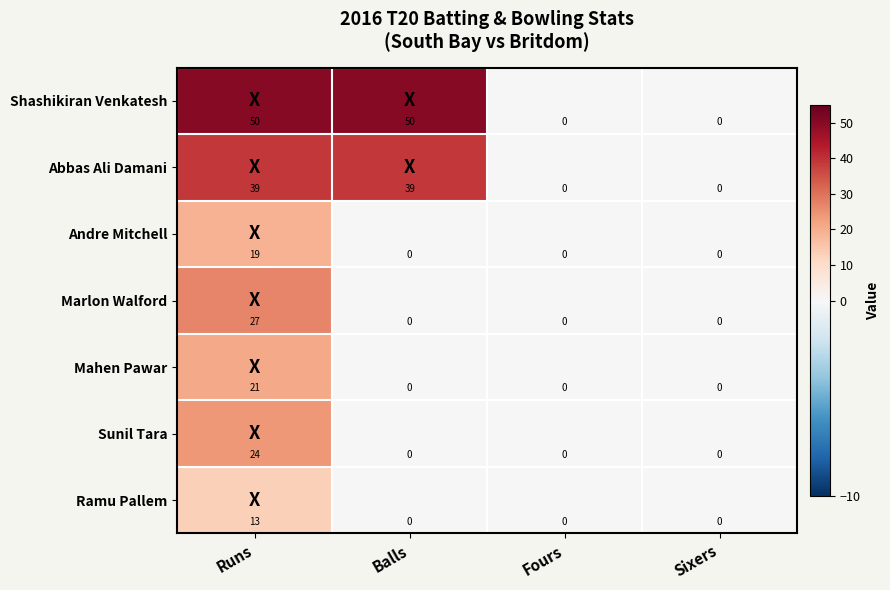

What is the average value of the Mahen Pawar series?

5